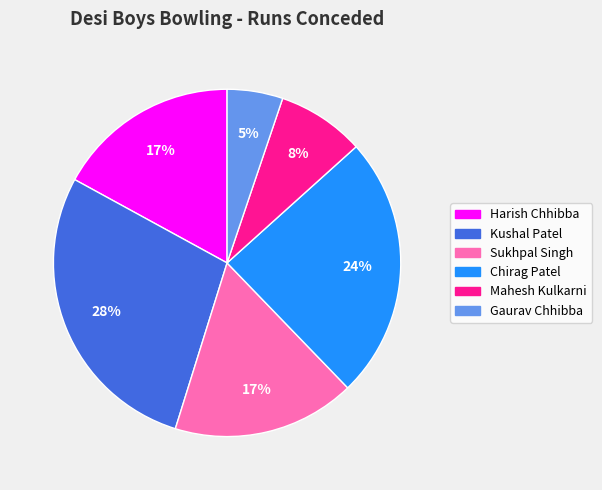

How many slices are in this pie chart?

6